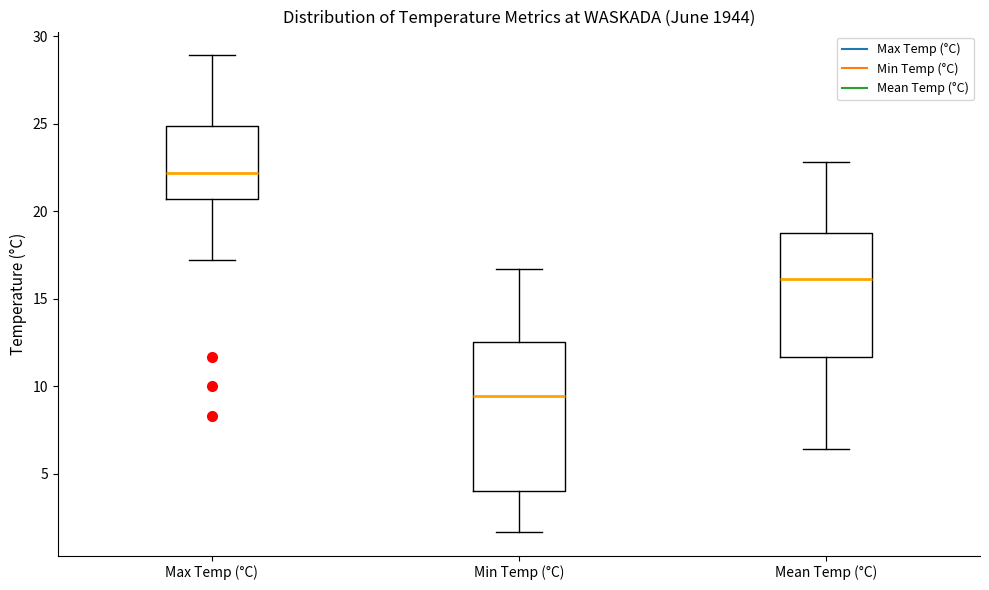

Reading left to right, read every box against the y-axis: the position of its median line, the range the box covers, and the ends of its whiskers. The values are not printed on the chart, so give them approximately, as read against the axis.

Max Temp (°C): median 22.0, box 20.5 to 25.0, whiskers 17.0 to 29.0
Min Temp (°C): median 9.5, box 4.0 to 12.5, whiskers 1.5 to 16.5
Mean Temp (°C): median 16.0, box 11.5 to 19.0, whiskers 6.5 to 23.0